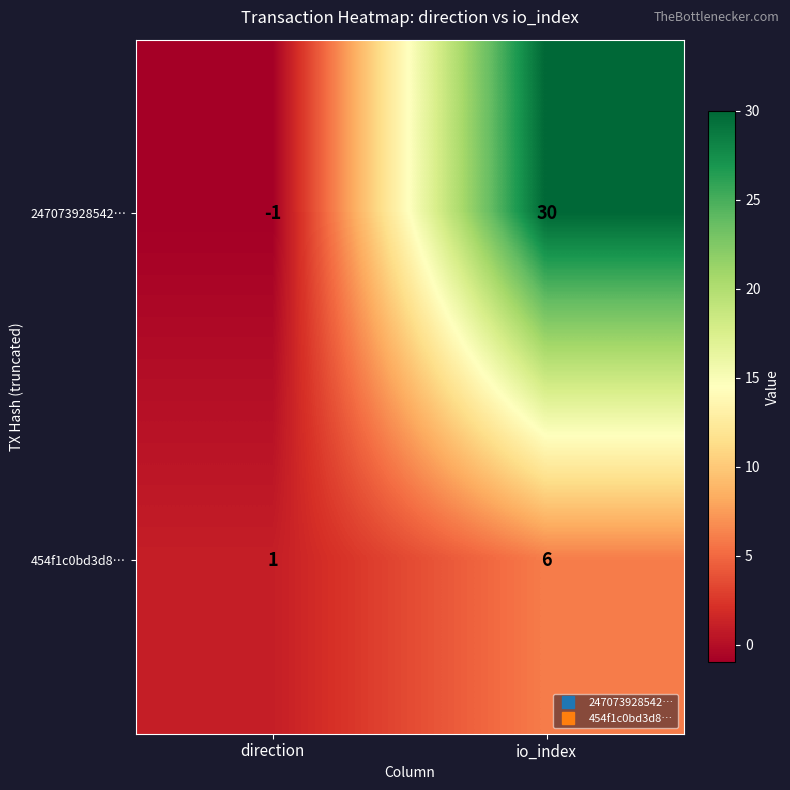

Which category has the highest value in the 247073928542… series?

io_index